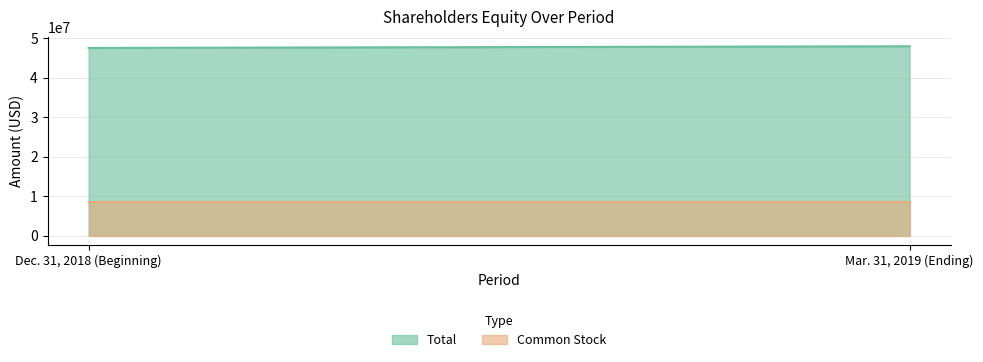

What is the difference between the maximum and minimum values in the Total series?

426476